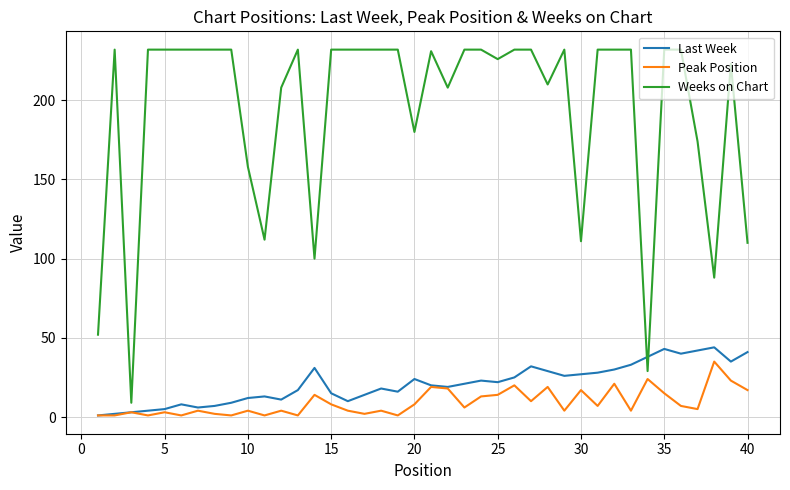

At how many categories does at least one series exceed 41?

38